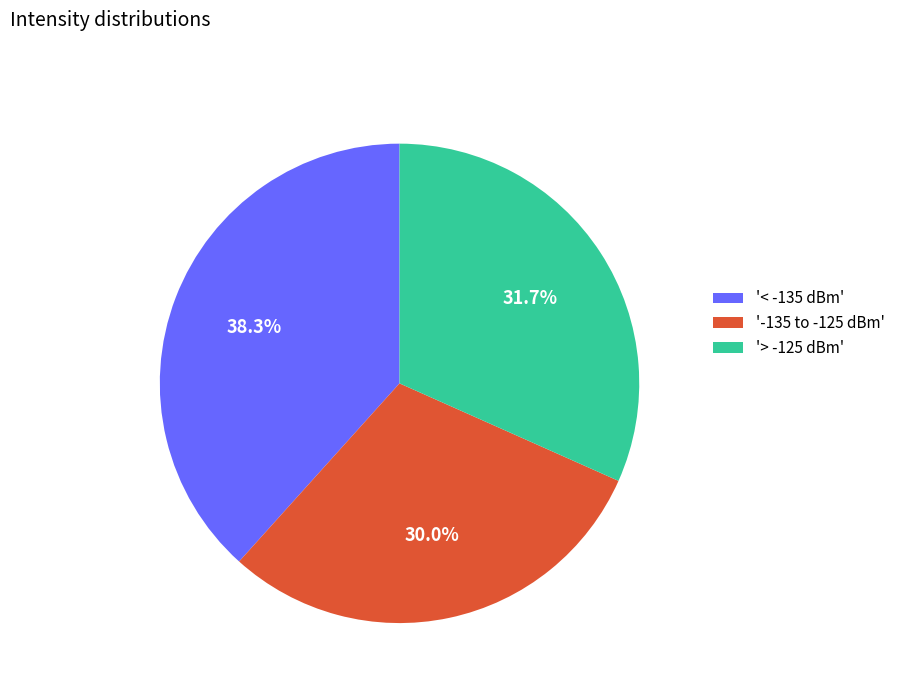

To the nearest percent, what is the difference between the largest and smallest slice percentages?

8%